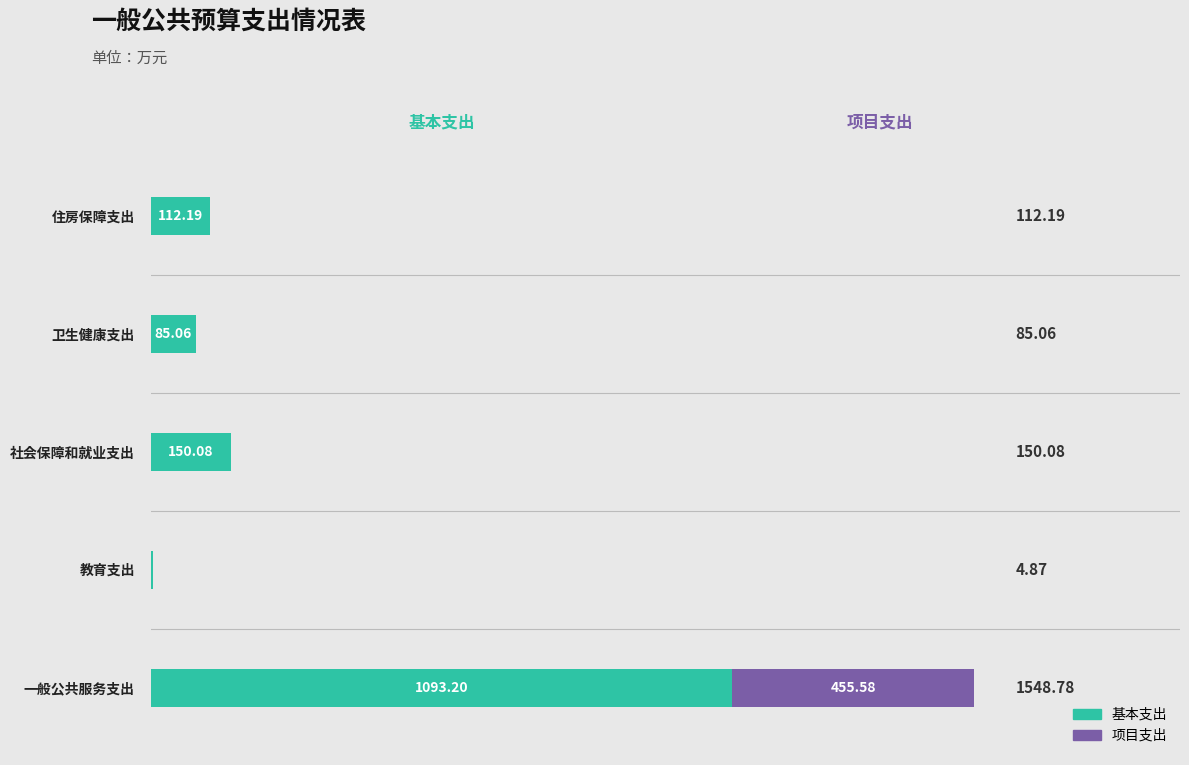

At which label is 基本支出 closest to 549?

社会保障和就业支出